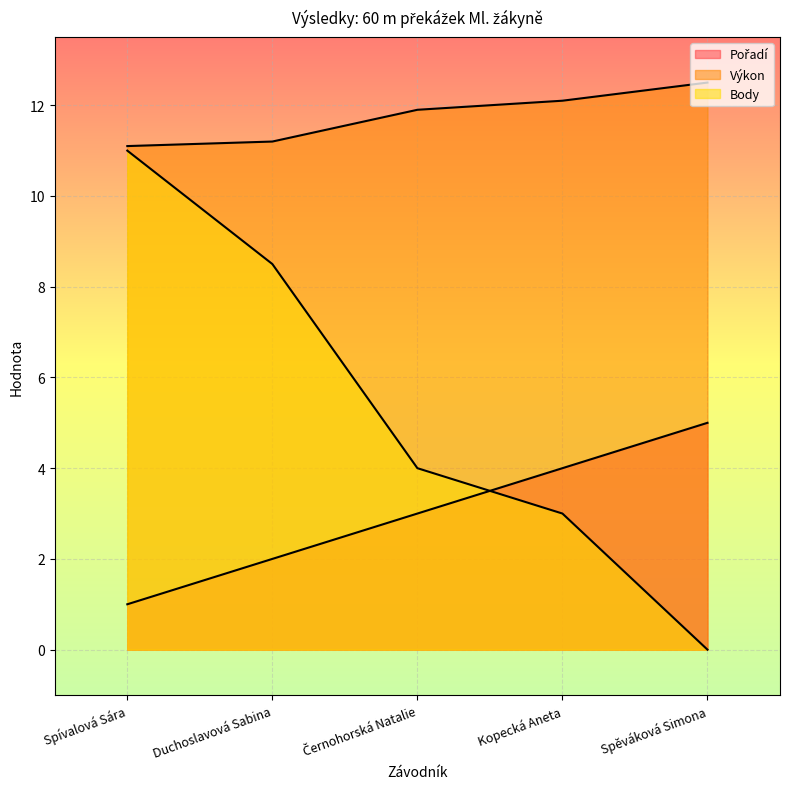

What is the total value across all series at Duchoslavová Sabina?

21.7